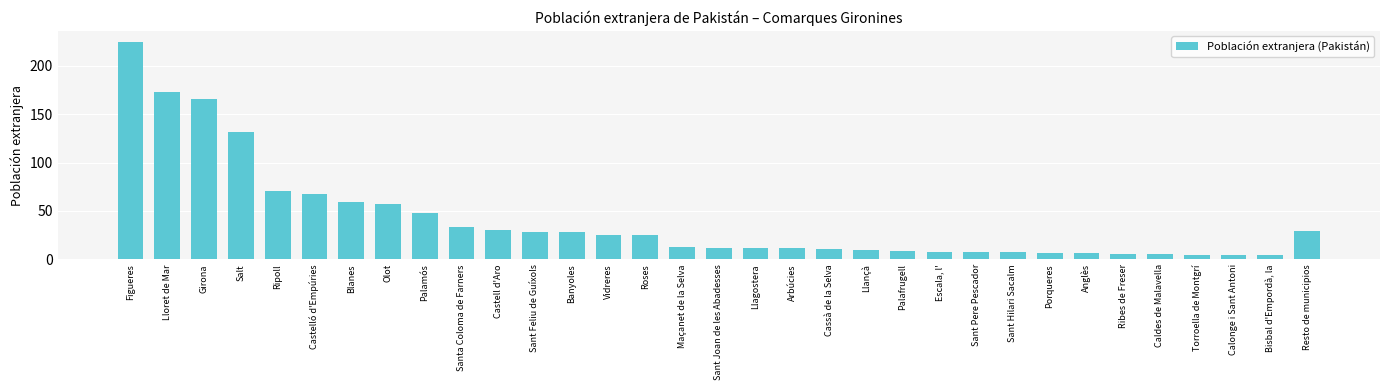

What is the difference between the values at Palamós and Cassà de la Selva?

37